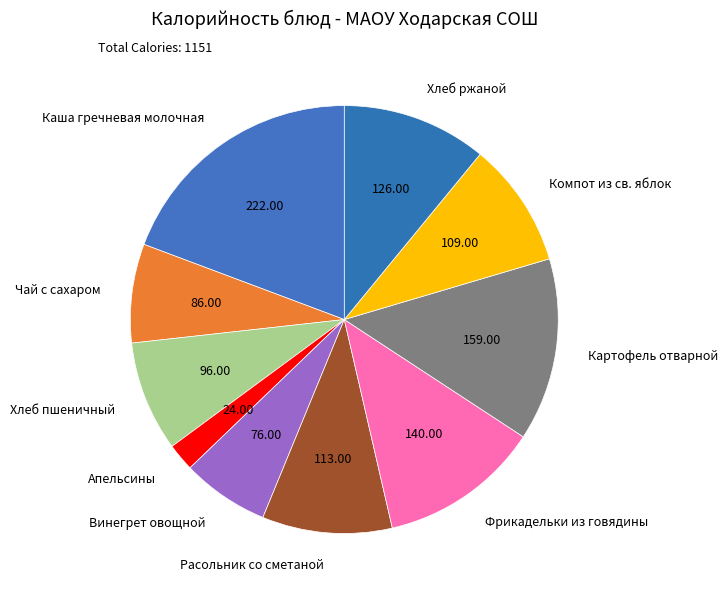

Is the sum of Компот из св. яблок and Хлеб пшеничный greater than half?

No